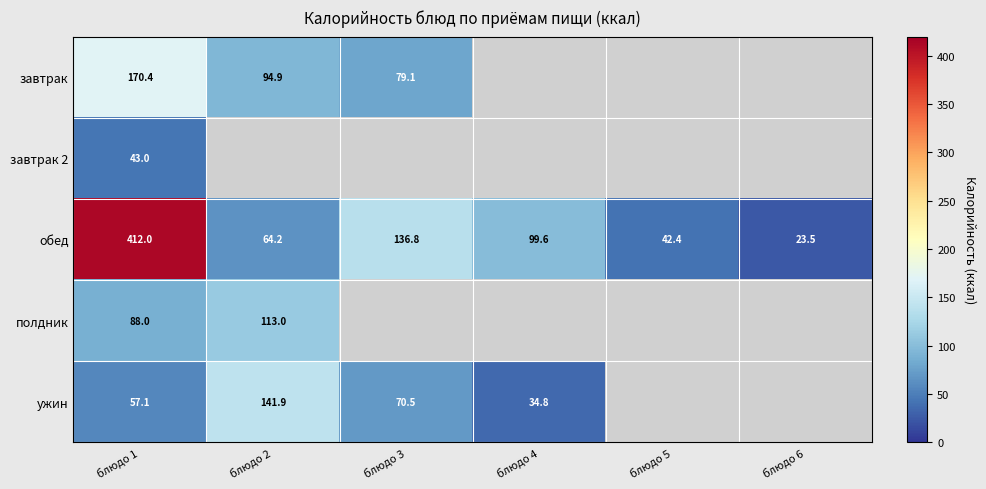

At how many categories does at least one series exceed 288?

1